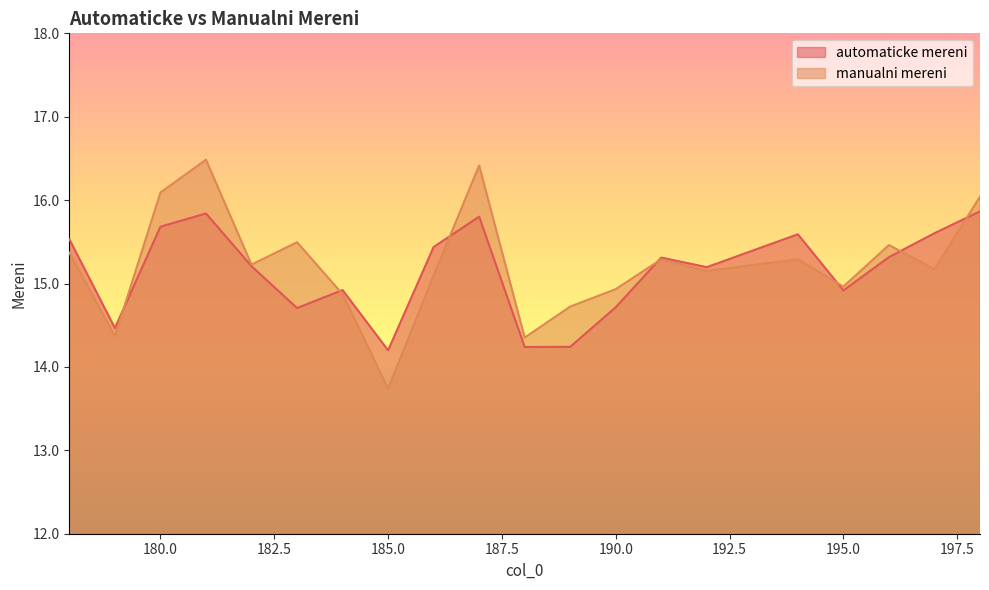

Does the chart have visible grid lines?

No